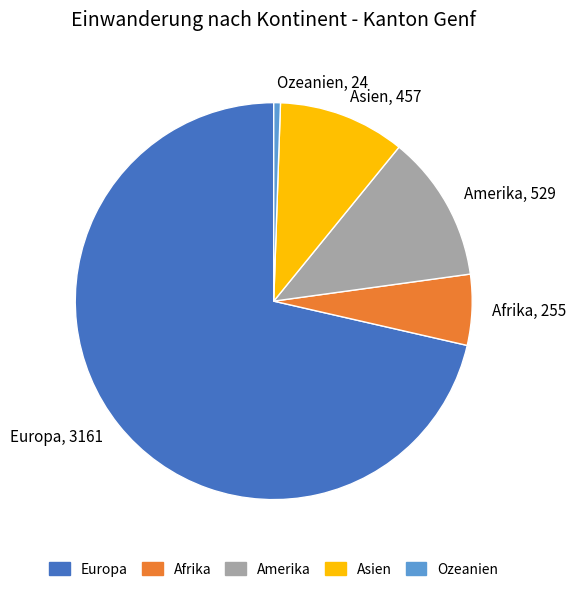

Approximately how many times larger is the value at Asien, 457 compared to Afrika, 255?

1.8